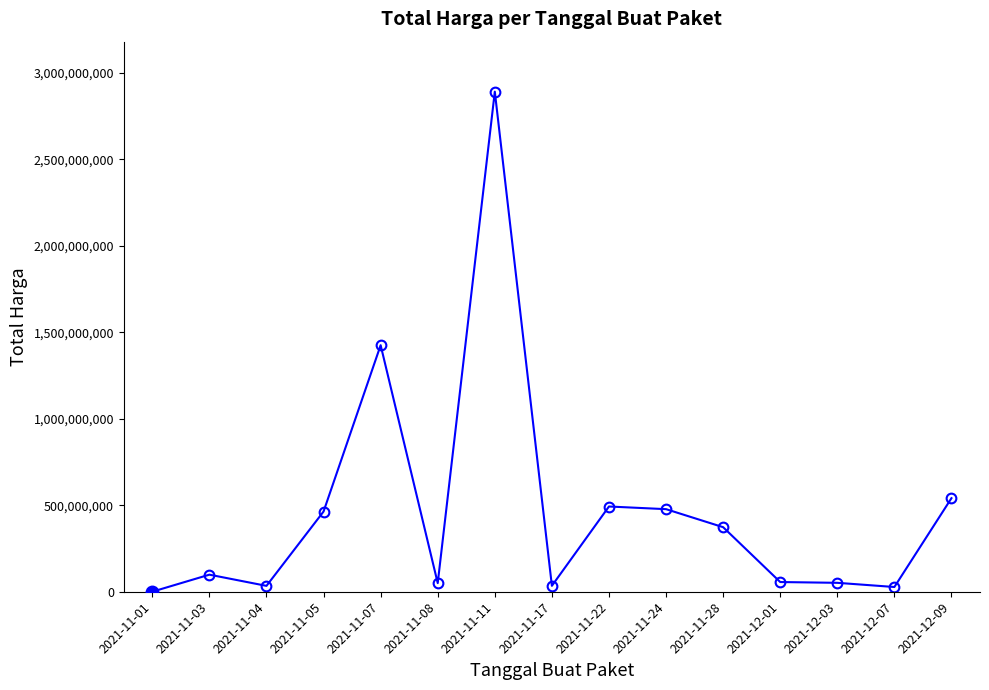

What is the sum of the values at 2021-11-07 and 2021-11-04?

1459867900